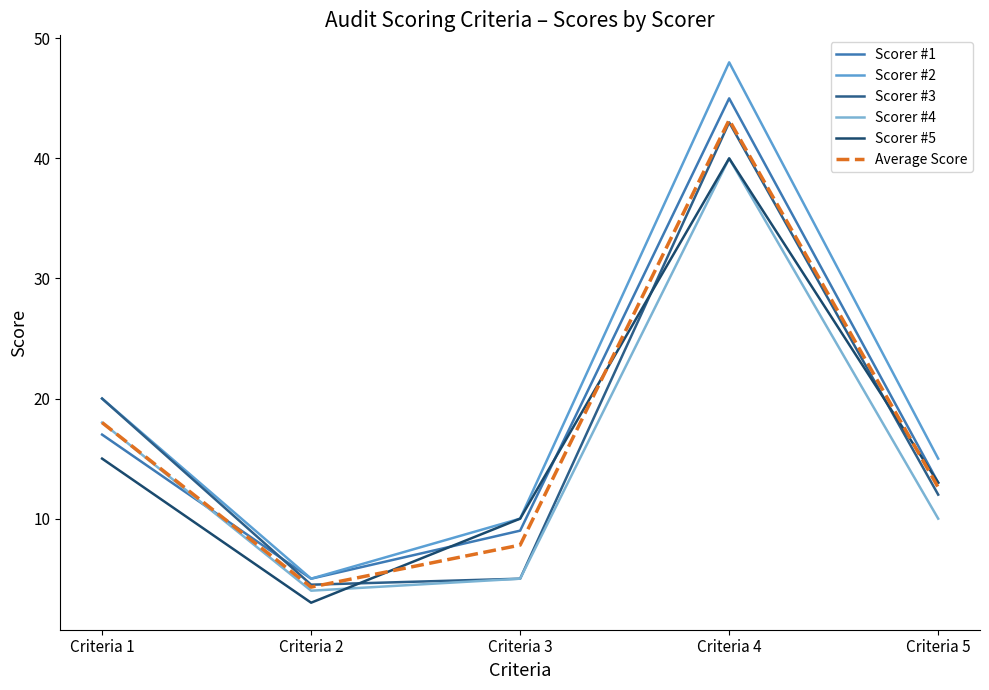

How many interior local peaks does the Average Score series have?

1